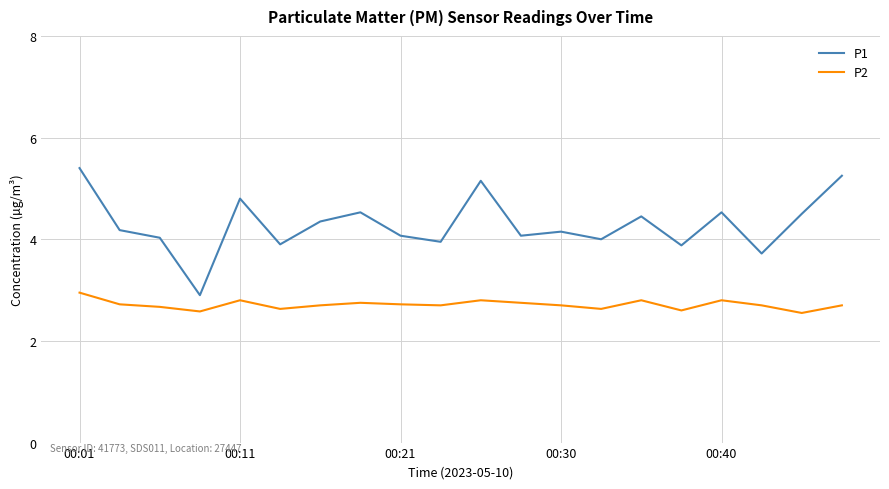

Which series has the largest total across all categories?

P1